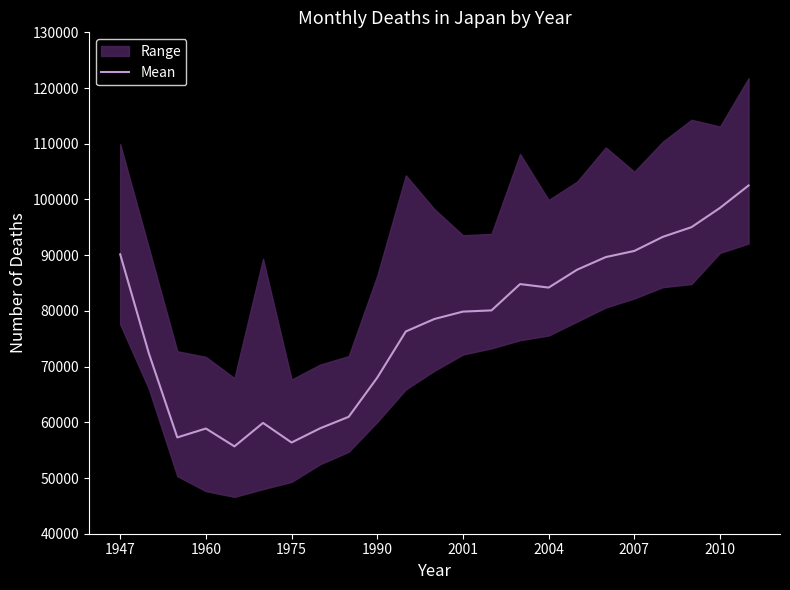

What is the minimum value for Mean?

55677.4